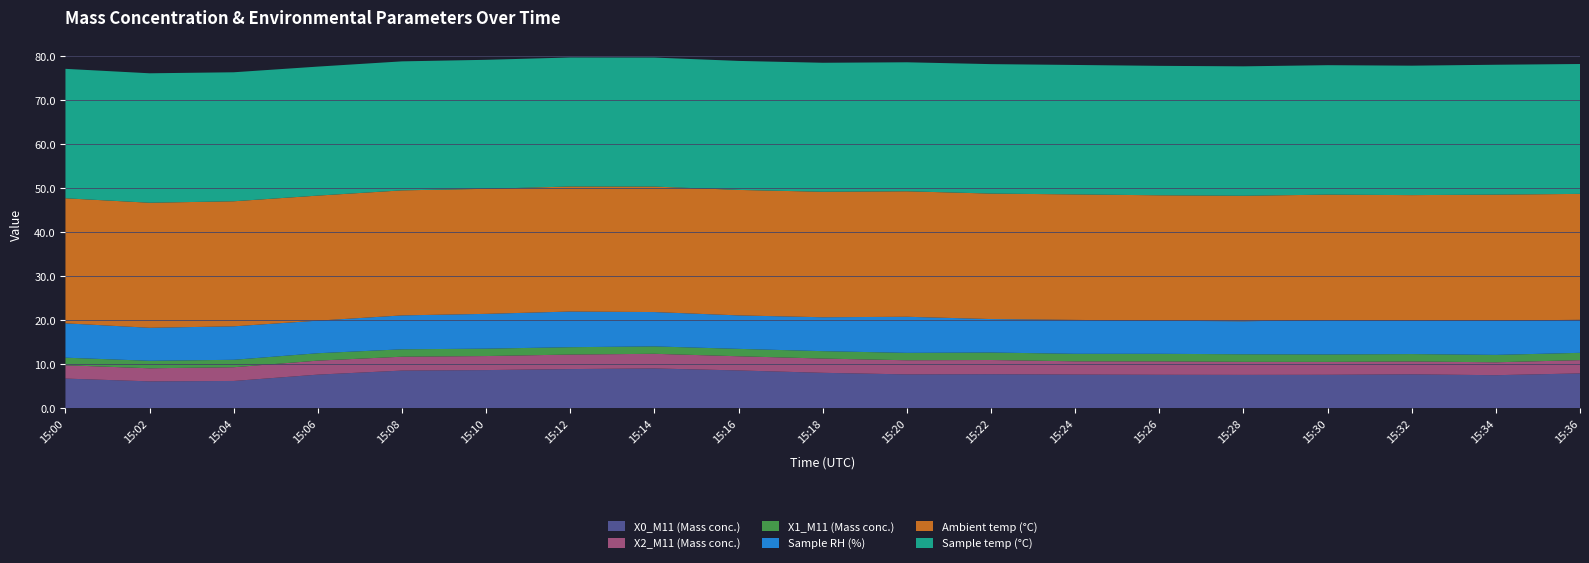

Reading left to right, what are all the values shown in this chart?

X0_M11 (Mass conc.): 6.7	6.1	6.2	7.6	8.5	8.6	8.9	9.0	8.6	8.0	7.7	7.7	7.6	7.6	7.5	7.6	7.7	7.5	7.9
X2_M11 (Mass conc.): 3.0	3.0	3.1	3.2	3.1	3.2	3.3	3.3	3.2	3.2	3.2	3.2	3.0	3.0	3.0	2.9	2.9	2.9	3.0
X1_M11 (Mass conc.): 1.7	1.7	1.7	1.7	1.7	1.7	1.7	1.7	1.7	1.7	1.7	1.7	1.7	1.7	1.7	1.7	1.7	1.7	1.7
Sample RH (%): 7.8	7.5	7.6	7.4	7.7	7.9	8.1	7.8	7.6	7.7	8.2	7.6	7.7	7.5	7.5	7.8	7.6	7.8	7.5
Ambient temp (°C): 28.4	28.4	28.4	28.4	28.4	28.4	28.4	28.5	28.5	28.5	28.5	28.5	28.5	28.5	28.5	28.5	28.5	28.6	28.6
Sample temp (°C): 29.4	29.4	29.3	29.3	29.3	29.3	29.3	29.3	29.3	29.3	29.3	29.4	29.4	29.4	29.4	29.4	29.4	29.5	29.5